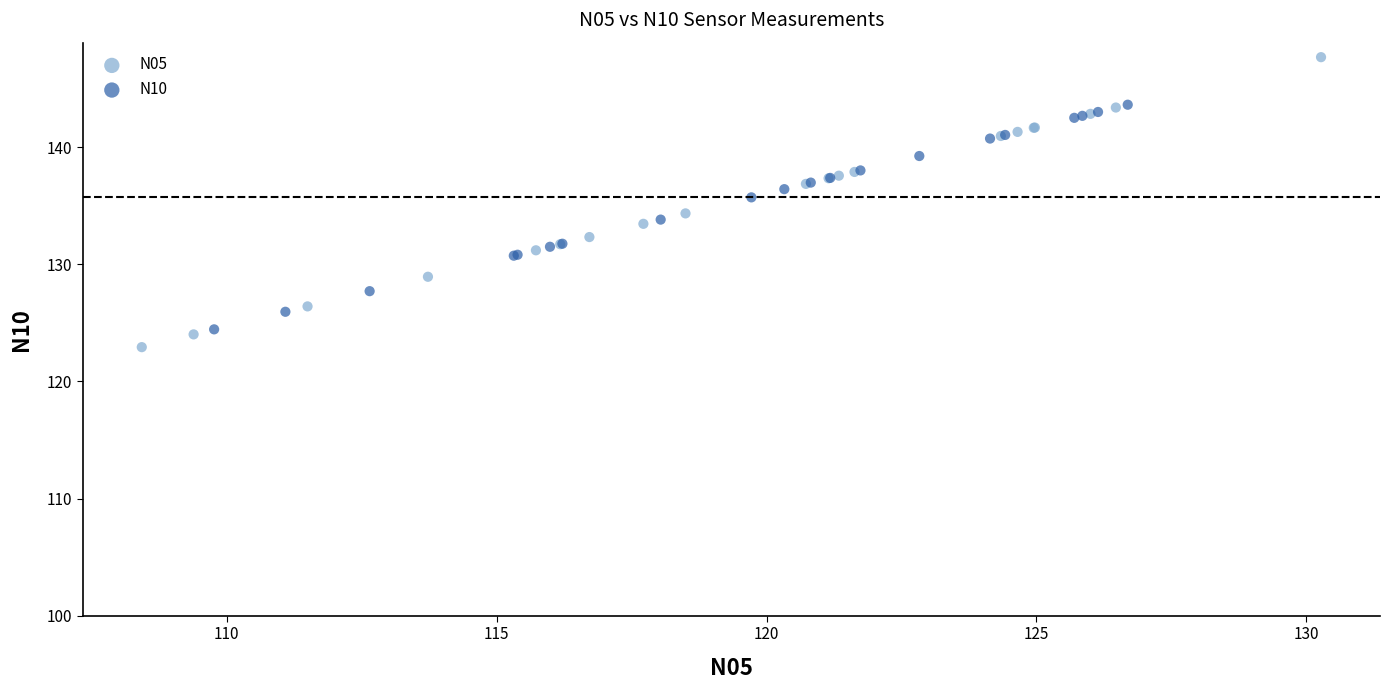

Which series contains the lowest Y value?

N05